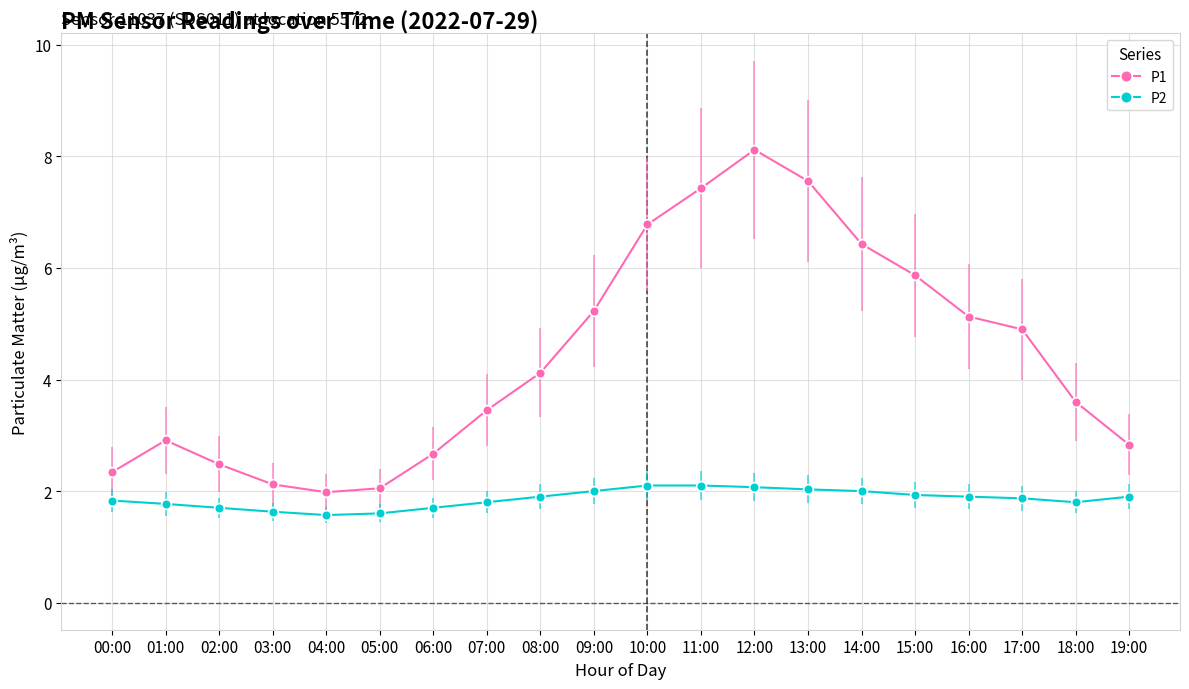

Does the chart display data point markers on the line(s)?

Yes